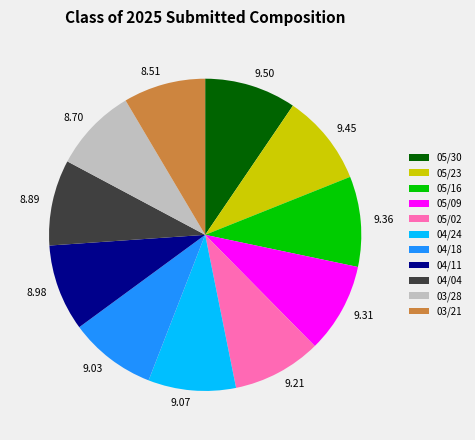

Approximately how many times larger is the value at 05/23 compared to 05/30?

1.0